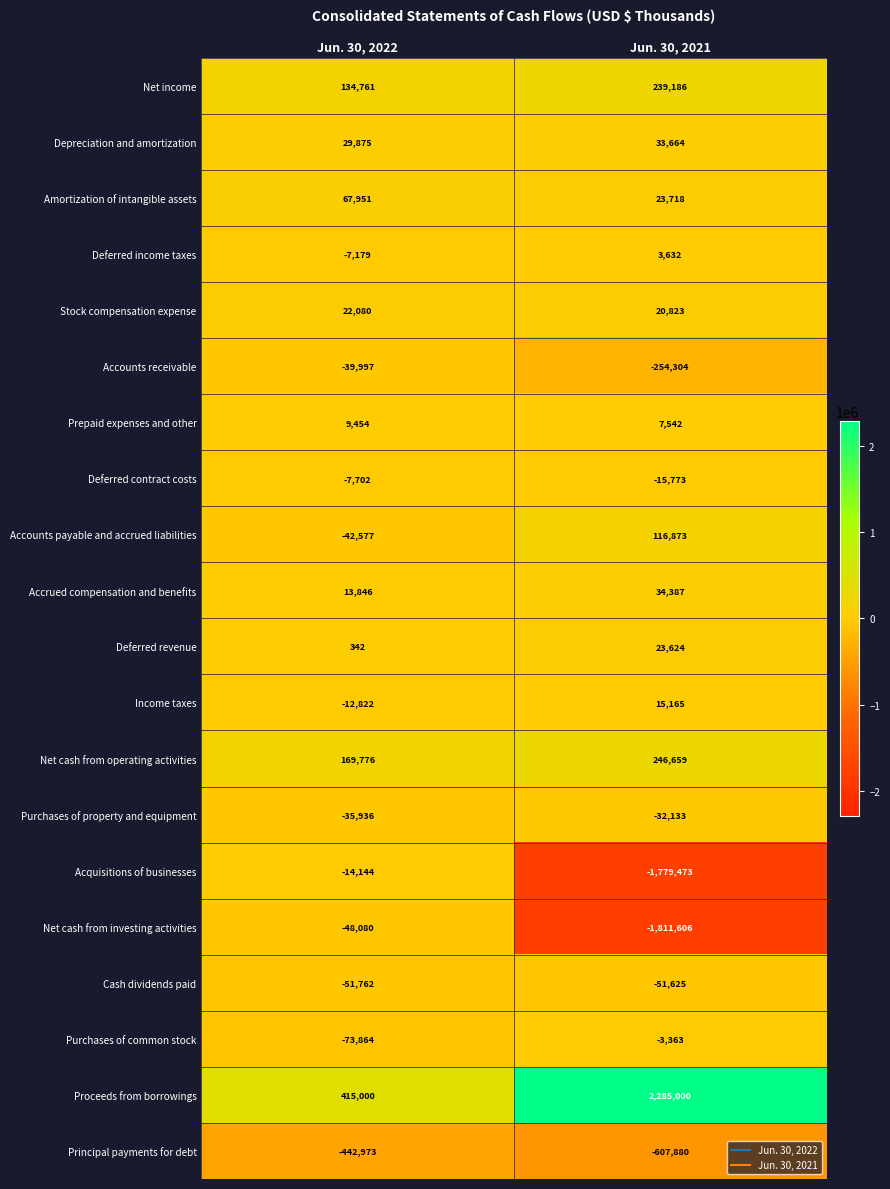

The value of Principal payments for debt at Jun. 30, 2022 is -442973. True or false?

True